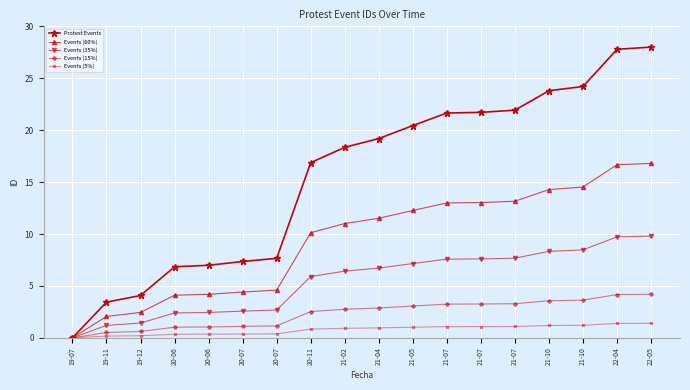

What is the average value of the Events (15%) series?

2.3